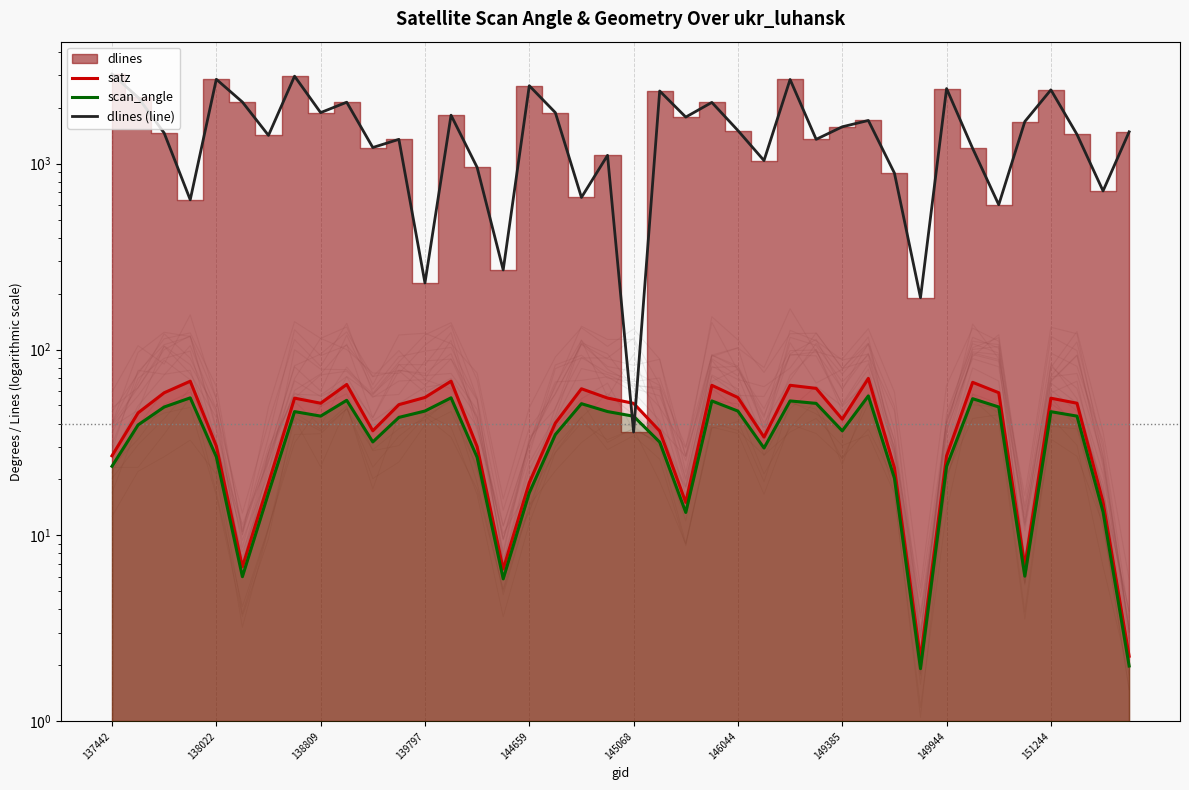

How many lines are shown in the chart?

3